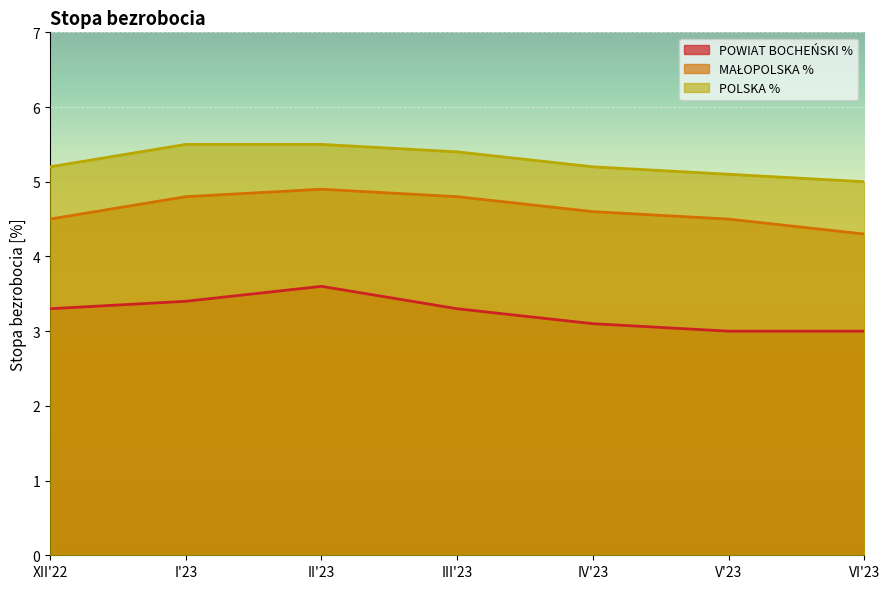

What is the spread (max minus min) of values at VI'23?

2.0